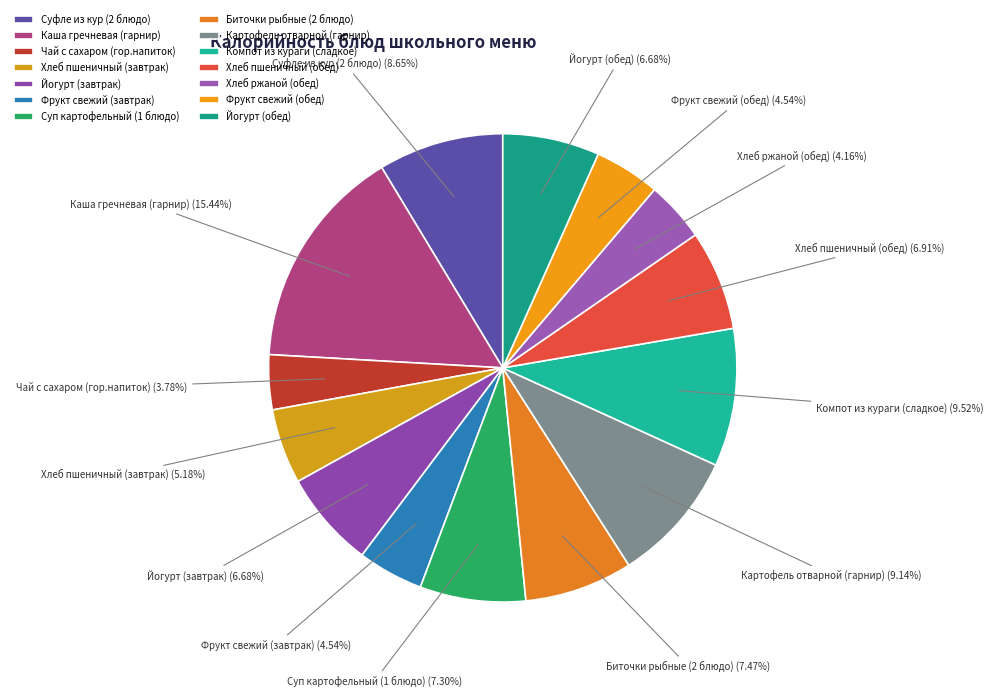

Does any single category account for the majority?

No